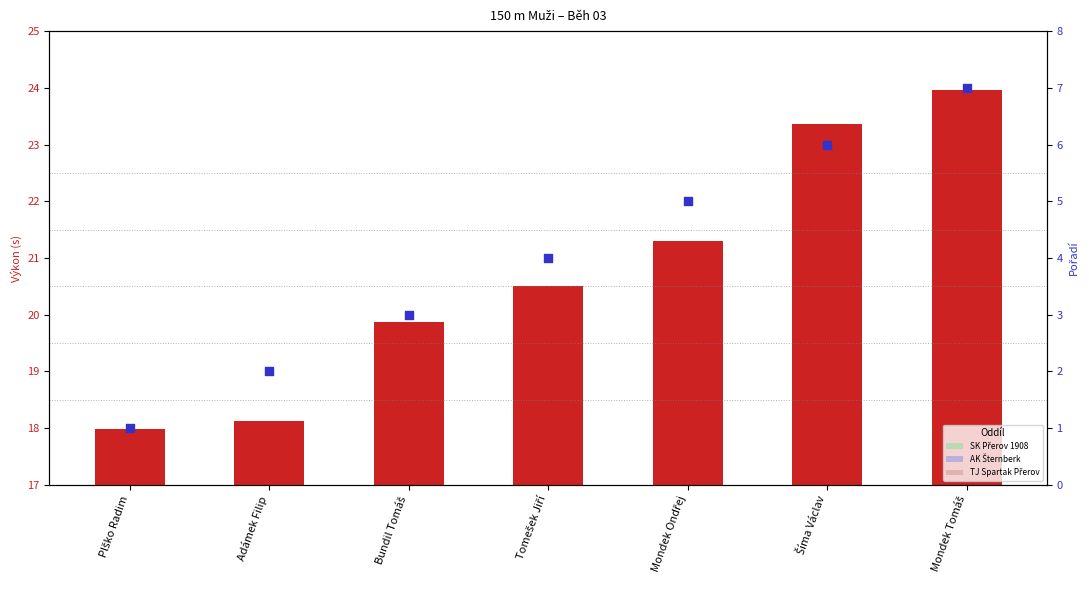

At how many categories does at least one series exceed 3?

7